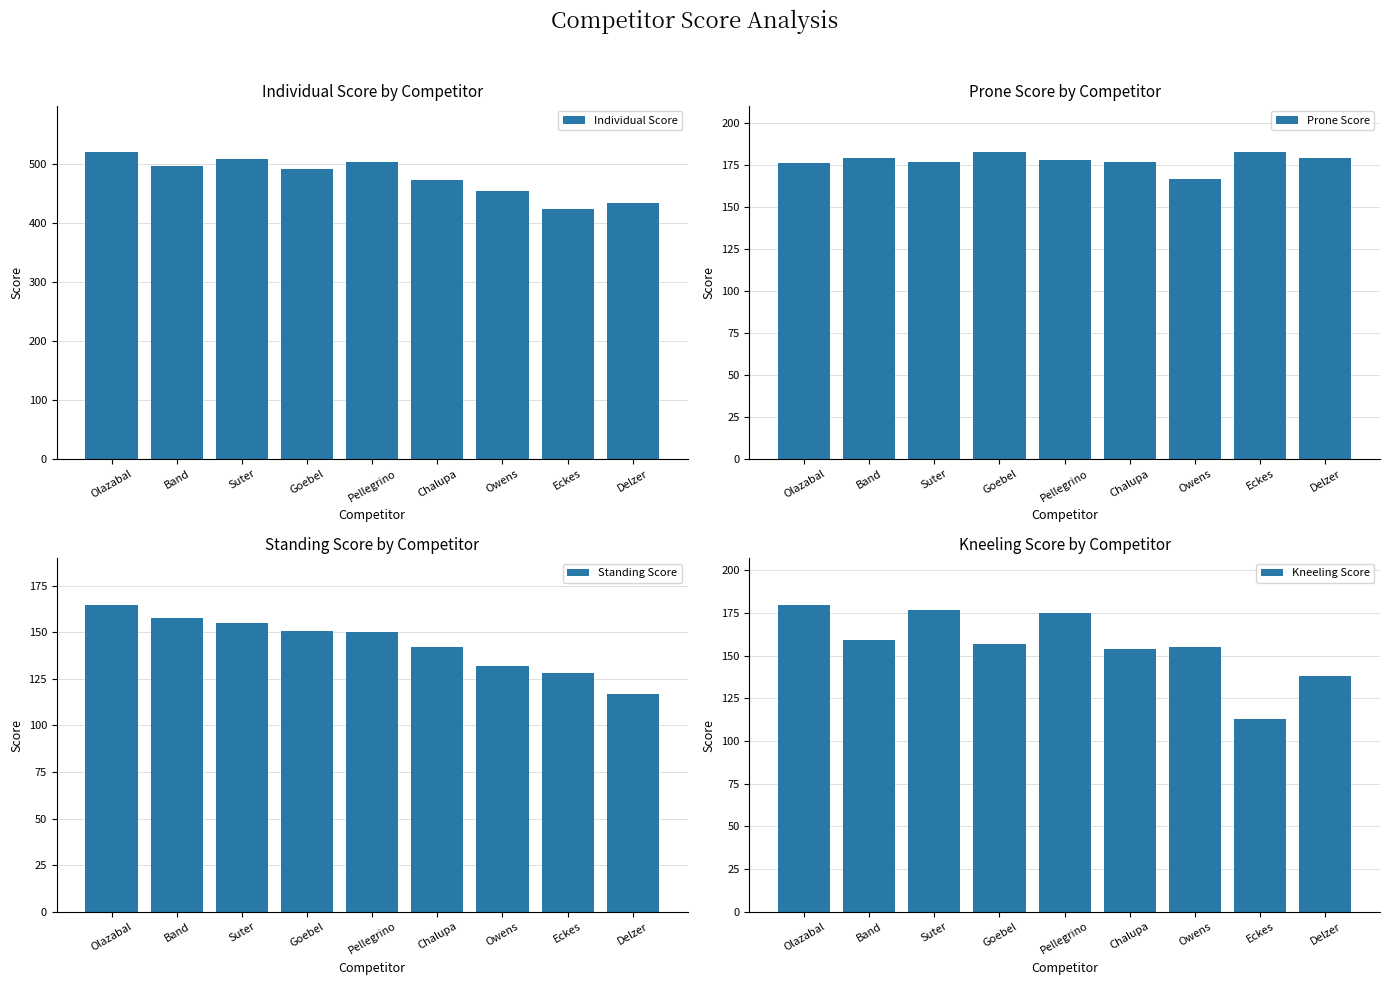

At which label does Kneeling Score reach its minimum?

Eckes